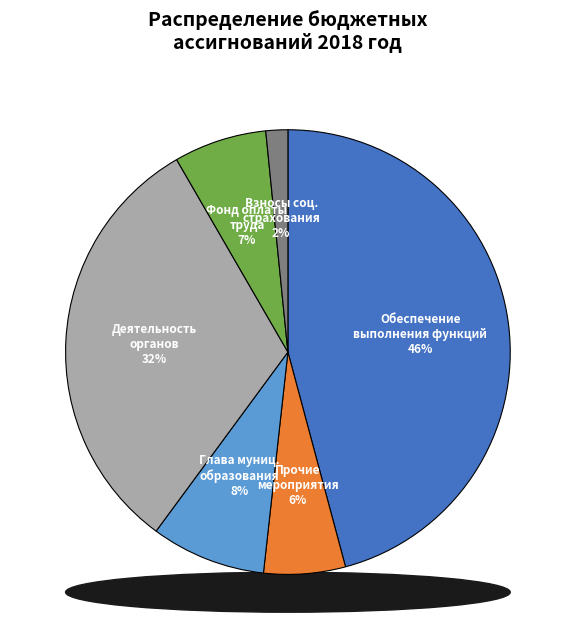

To the nearest percent, what is the average slice percentage?

17%